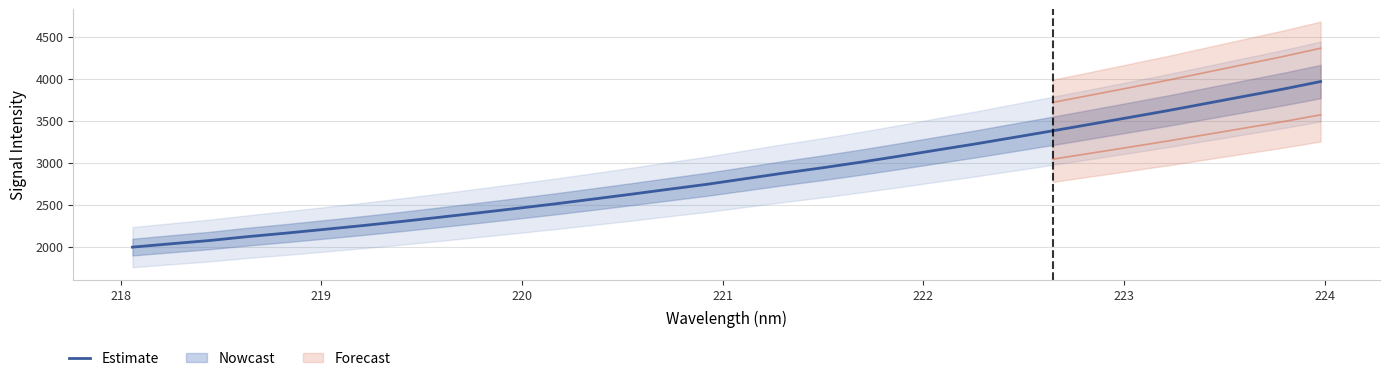

What is the minimum value for Estimate?

1993.5